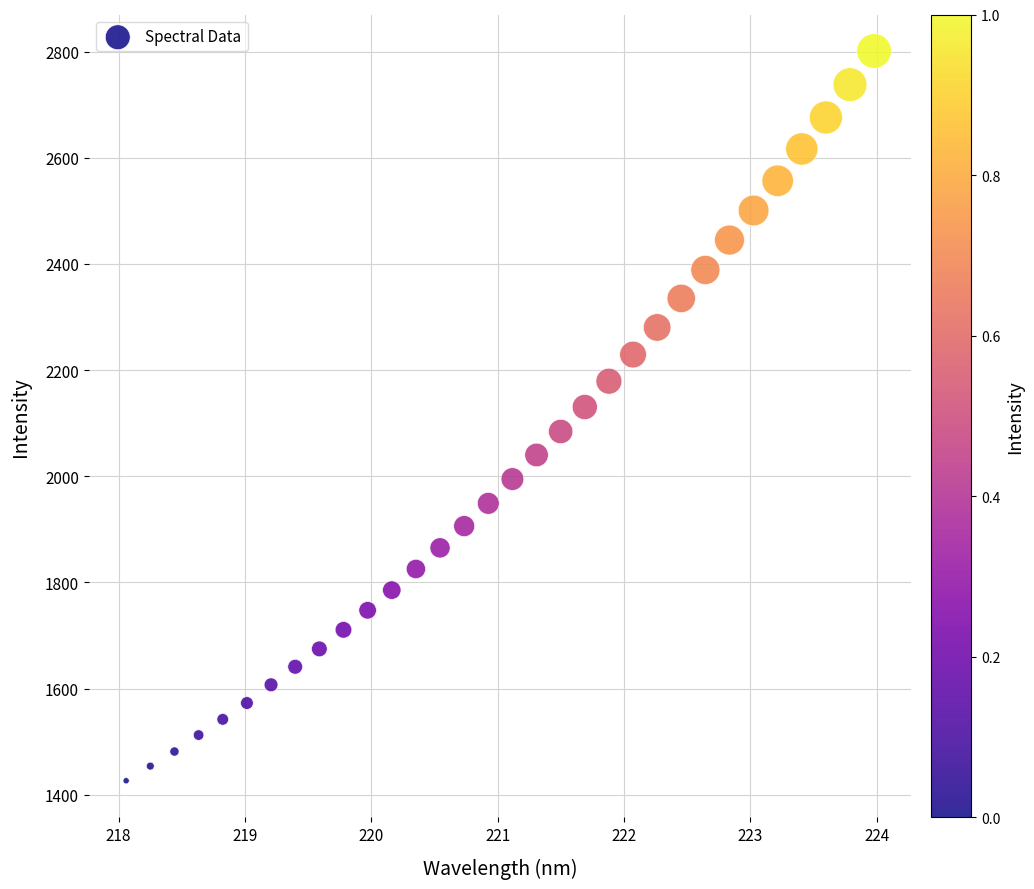

What is the range of X values (max minus min)?

5.9